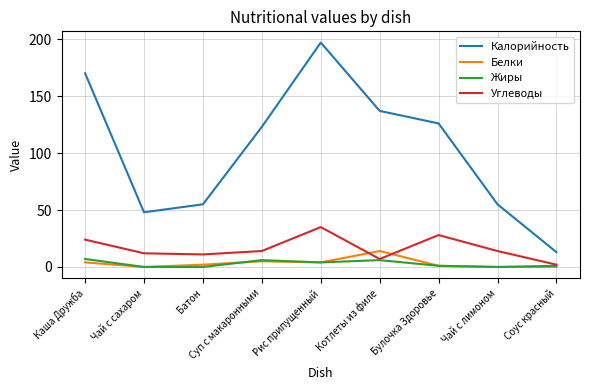

What position from the right is Рис припущенный?

5